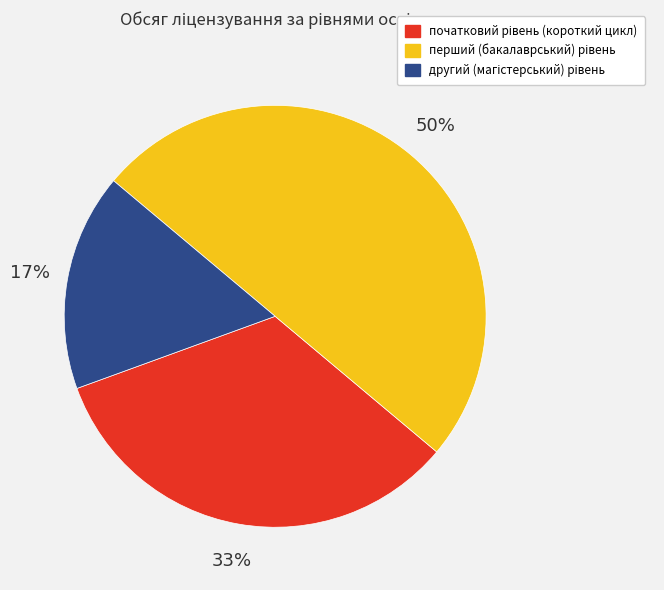

To the nearest percent, what is the difference between the largest and smallest slice percentages?

33%